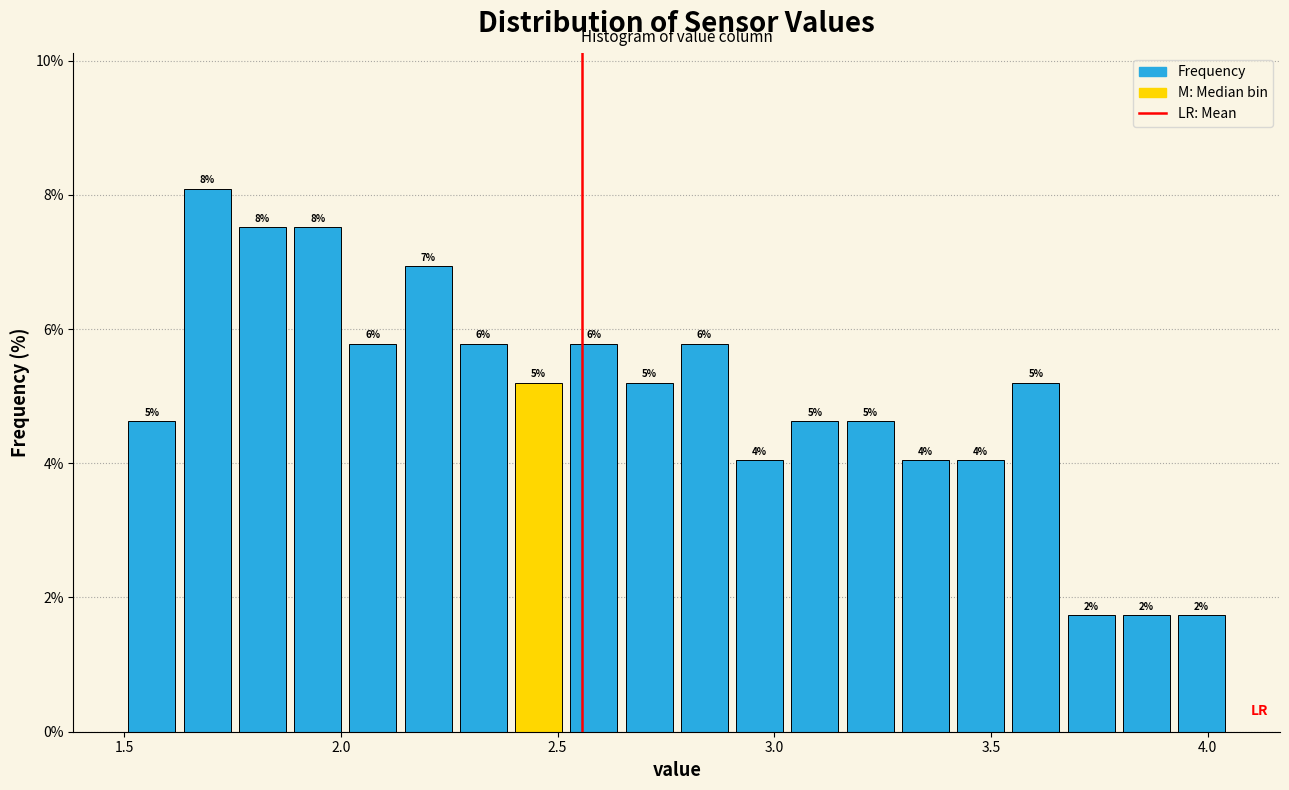

Read against the x-axis, roughly where is the centre of the tallest bar?

1.70